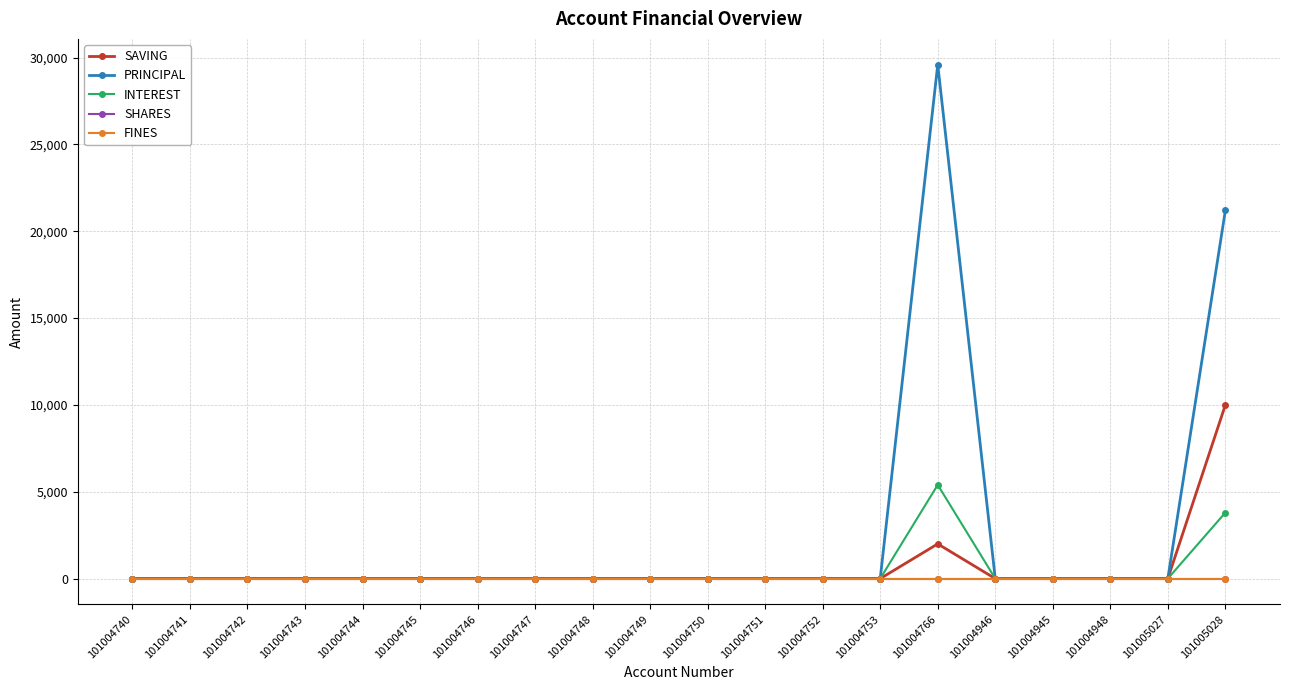

The value of SAVING at 101004742 is 5215. True or false?

False